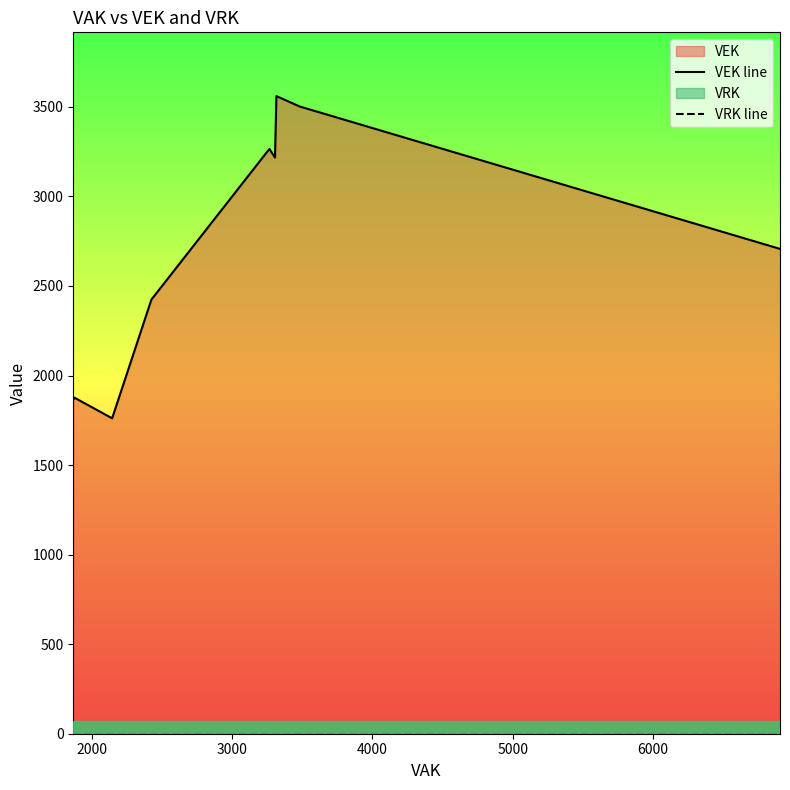

How many data points does each series have?

27